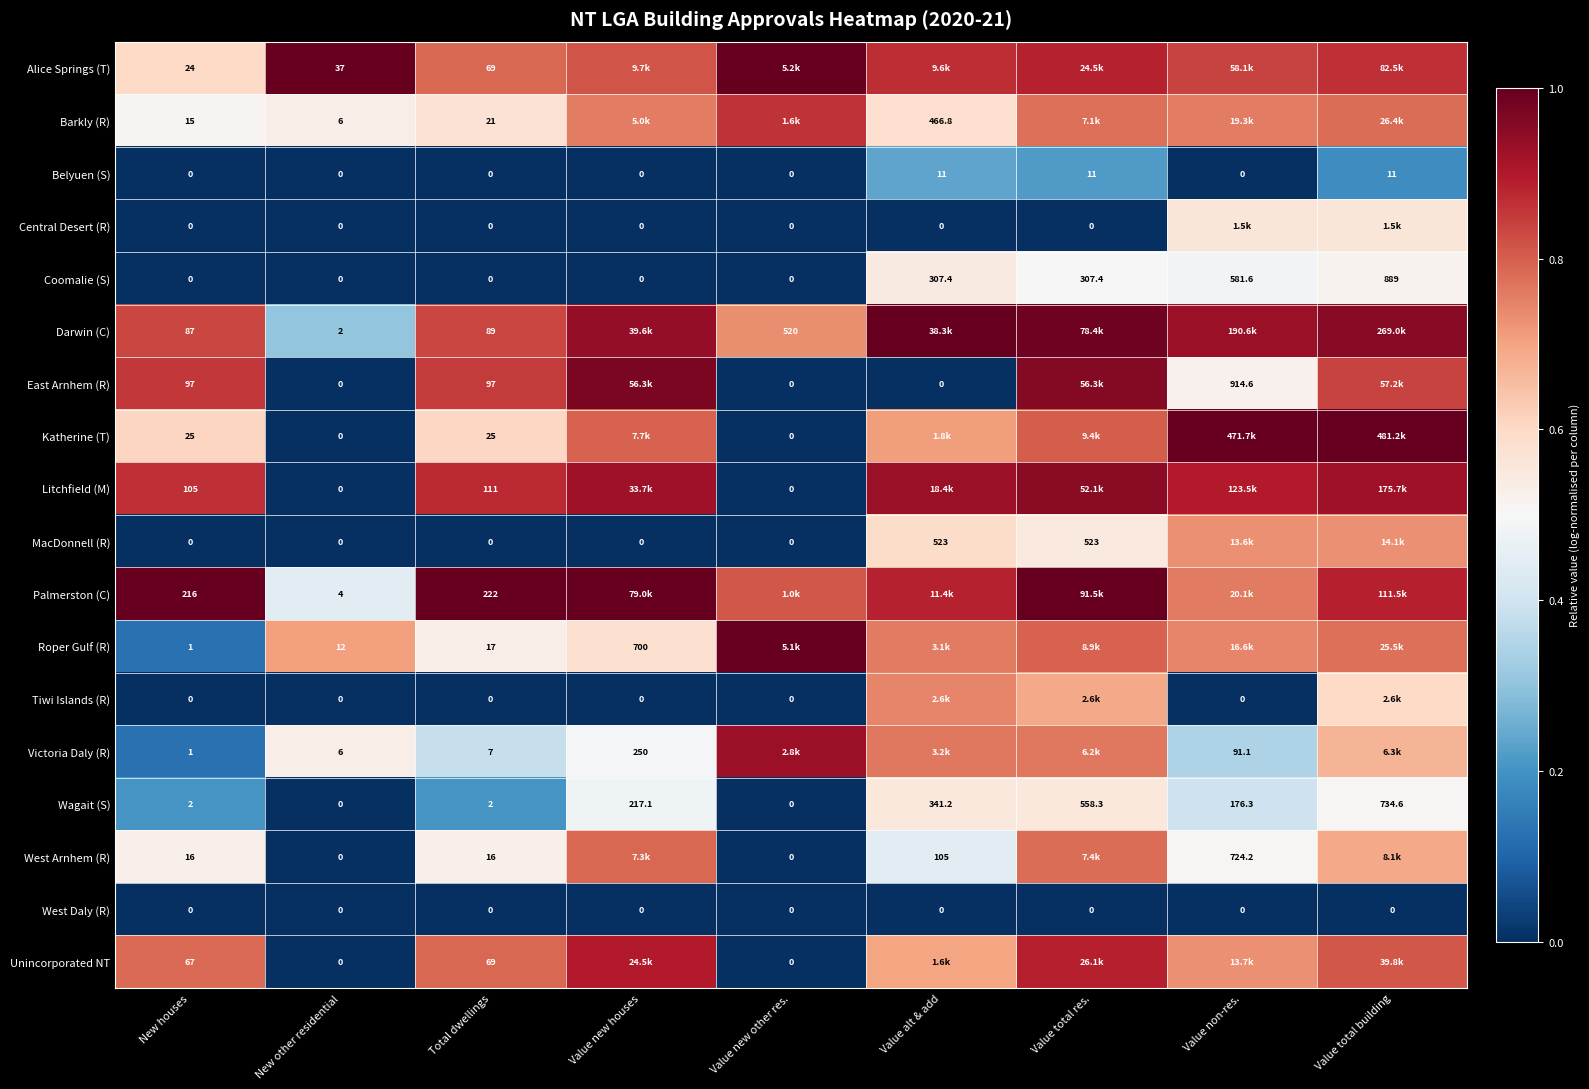

At which label does Wagait (S) first exceed 176?

Value new houses